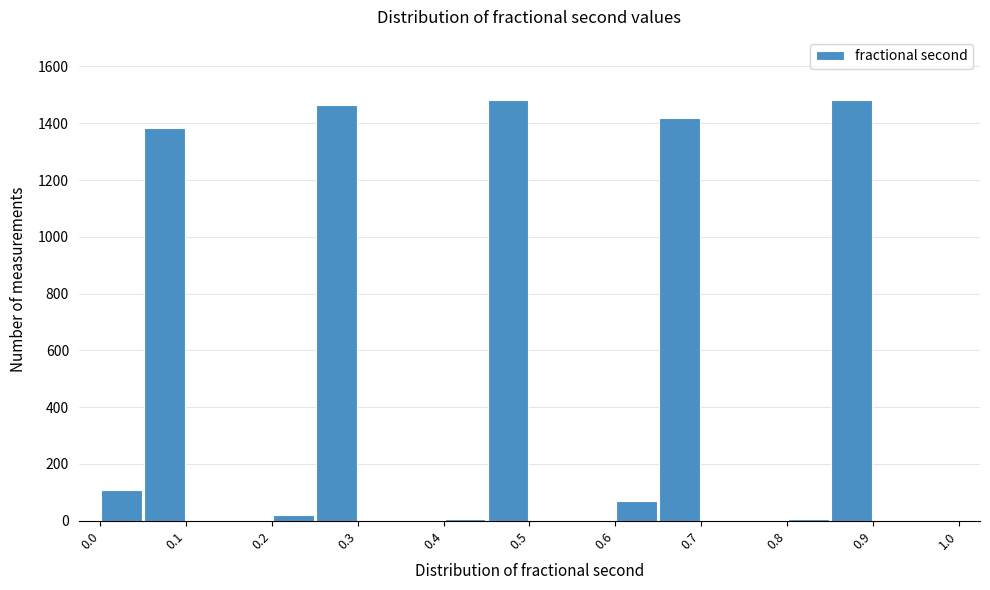

Reading left to right, list every bar in this chart as the range it spans on the x-axis followed by its height. The values are not printed on the chart, so give them approximately, as read against the axis.

0.00 to 0.05: 100
0.05 to 0.10: 1380
0.10 to 0.15: 0
0.15 to 0.20: 0
0.20 to 0.25: 20
0.25 to 0.30: 1460
0.30 to 0.35: under 20
0.35 to 0.40: 0
0.40 to 0.45: under 20
0.45 to 0.50: 1480
0.50 to 0.55: 0
0.55 to 0.60: 0
0.60 to 0.65: 80
0.65 to 0.70: 1420
0.70 to 0.75: 0
0.75 to 0.80: 0
0.80 to 0.85: under 20
0.85 to 0.90: 1480
0.90 to 0.95: 0
0.95 to 1.00: 0